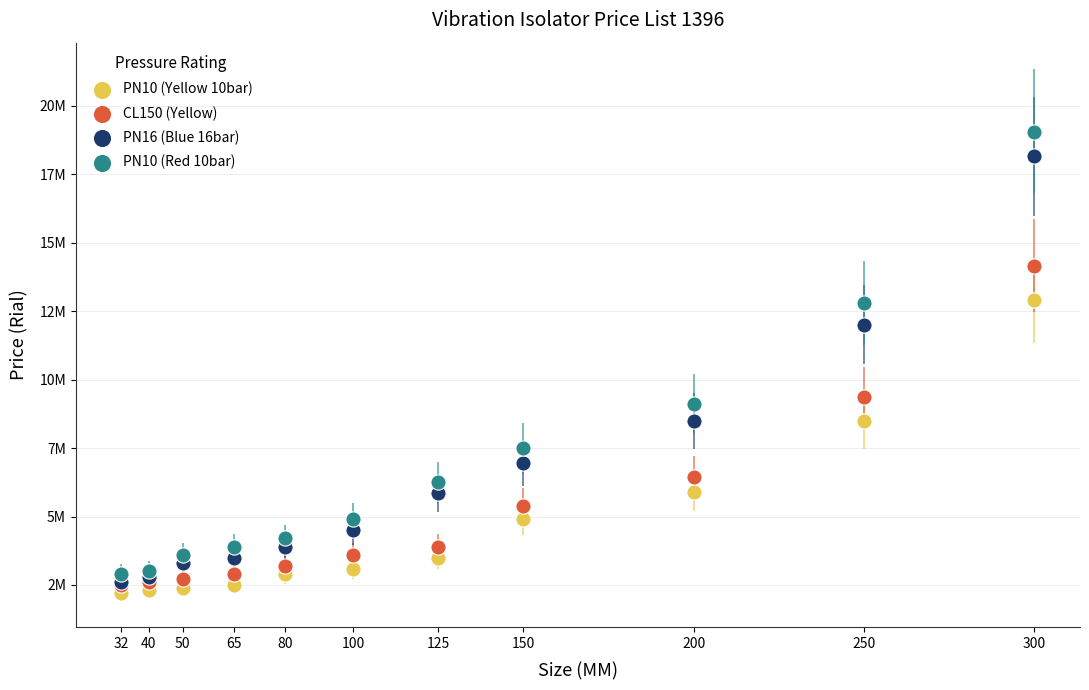

Which series reaches the minimum Y coordinate?

PN10 (Yellow 10bar)